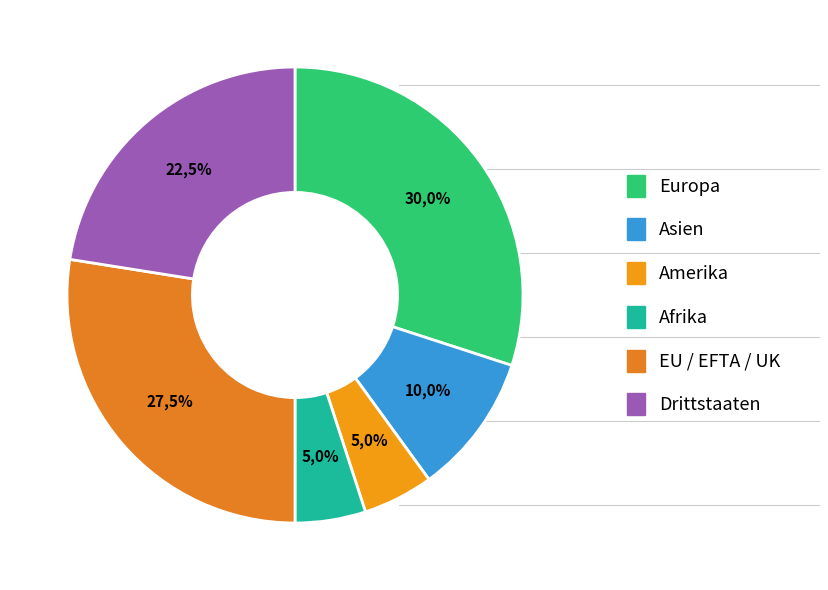

True or false: Europa accounts for 30% of the total.

True